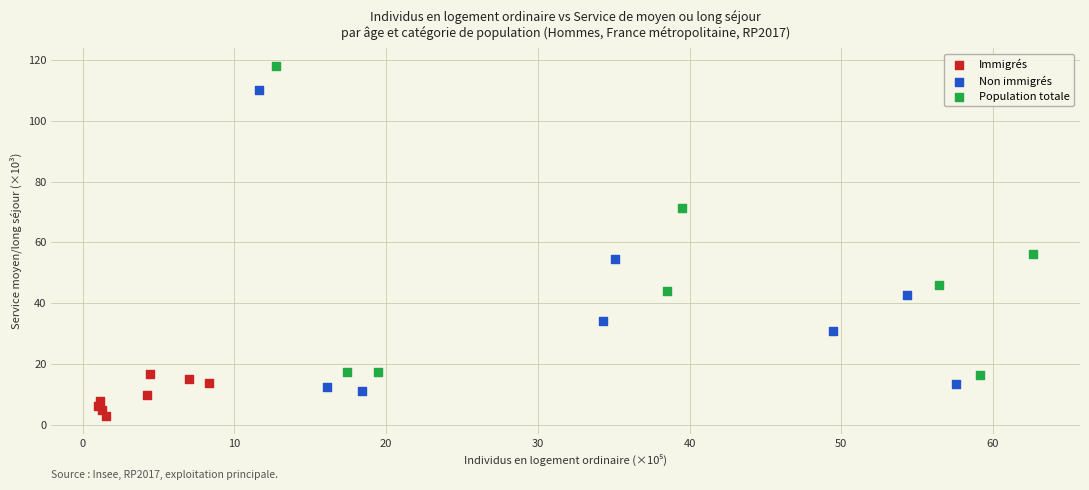

Which series contains the highest Y value?

Population totale